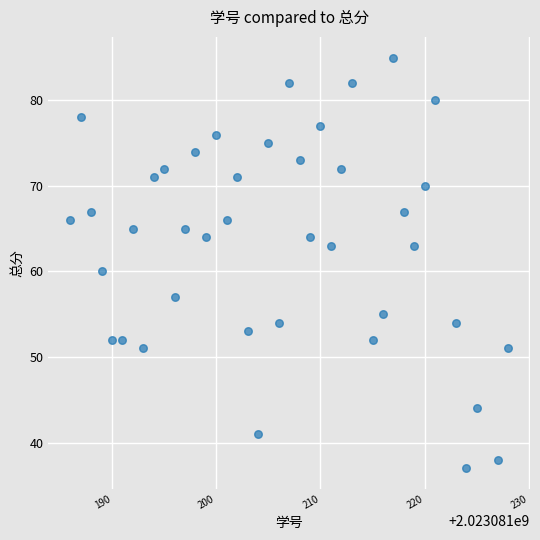

What Y value in the scatter plot is closest to 61?

60